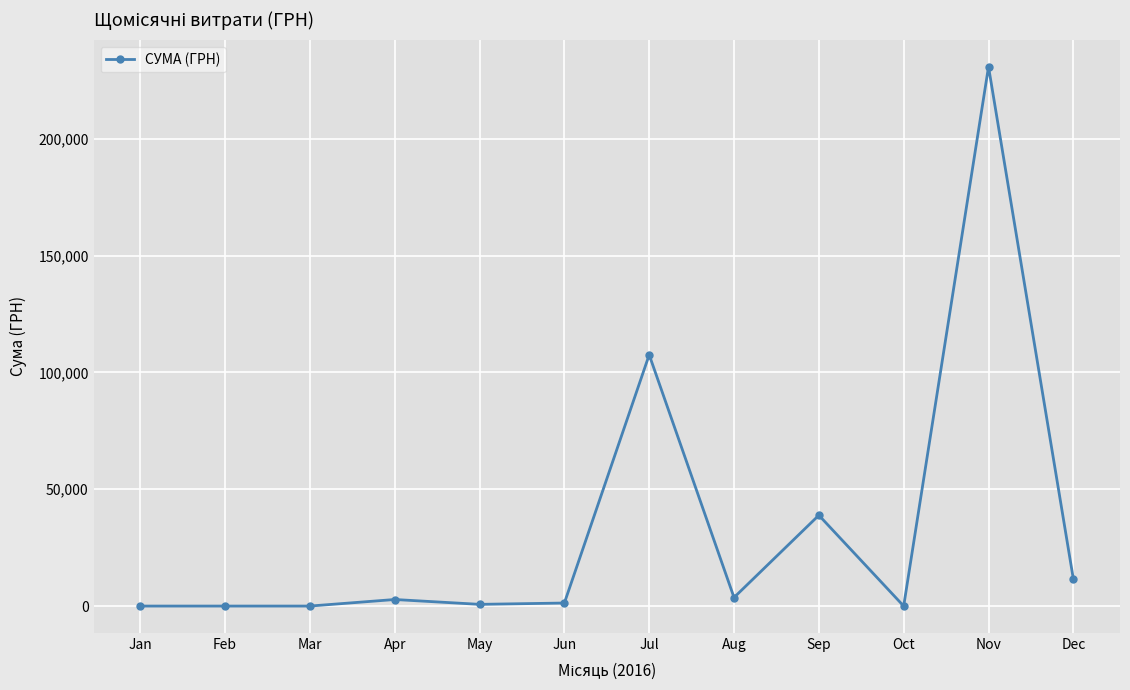

What is the value of the 7th point from the left?

107546.9